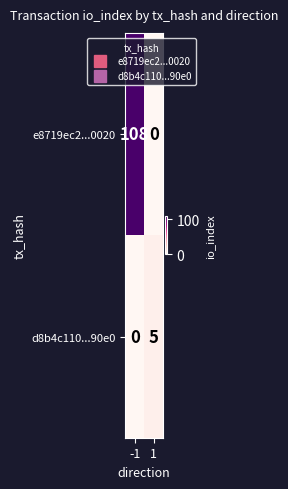

What is the maximum value shown in the chart?

108